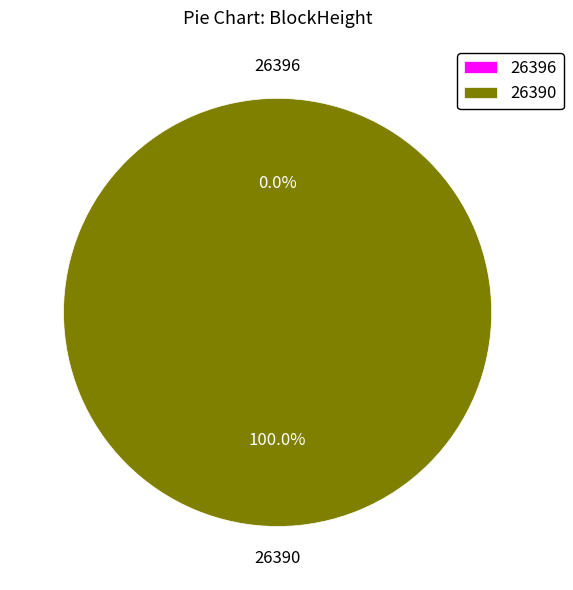

To the nearest percent, what is the difference between the largest and smallest slice percentages?

100%